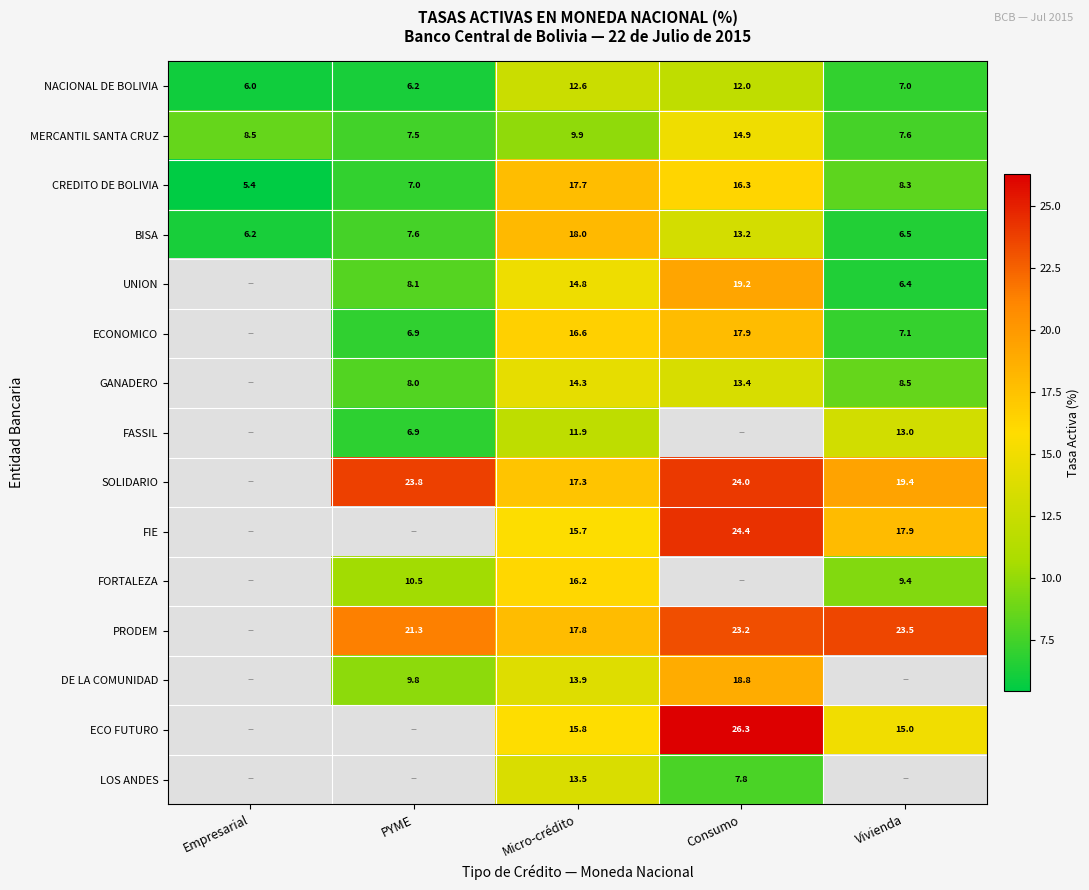

Is the value of UNION at PYME greater than the value of DE LA COMUNIDAD at Consumo?

No